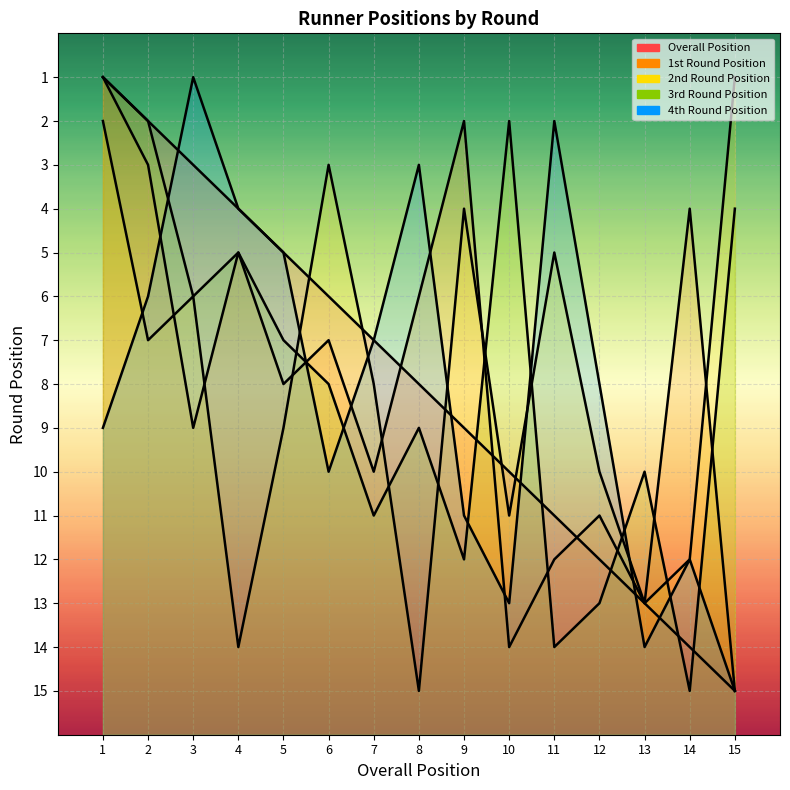

Reading left to right, extract all data points from this chart.

Overall Position: 1=1	2=2	3=3	4=4	5=5	6=6	7=7	8=8	9=9	10=10	11=11	12=12	13=13	14=14	15=15
1st Round Position: 1=1	2=3	3=9	4=5	5=8	6=7	7=10	8=6	9=2	10=14	11=12	12=11	13=13	14=4	15=15
2nd Round Position: 1=2	2=7	3=6	4=14	5=9	6=3	7=8	8=15	9=4	10=11	11=5	12=10	13=13	14=12	15=1
3rd Round Position: 1=1	2=2	3=6	4=5	5=7	6=8	7=11	8=9	9=12	10=2	11=14	12=13	13=10	14=15	15=4
4th Round Position: 1=9	2=6	3=1	4=4	5=5	6=10	7=7	8=3	9=11	10=13	11=2	12=8	13=14	14=12	15=15